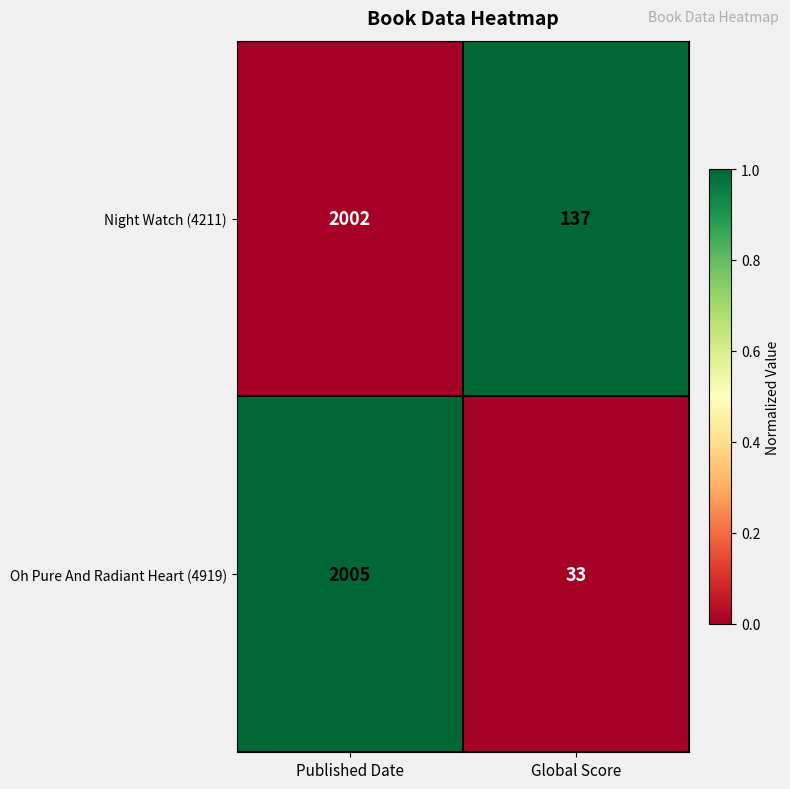

What is the average value of the Night Watch (4211) series?

1070